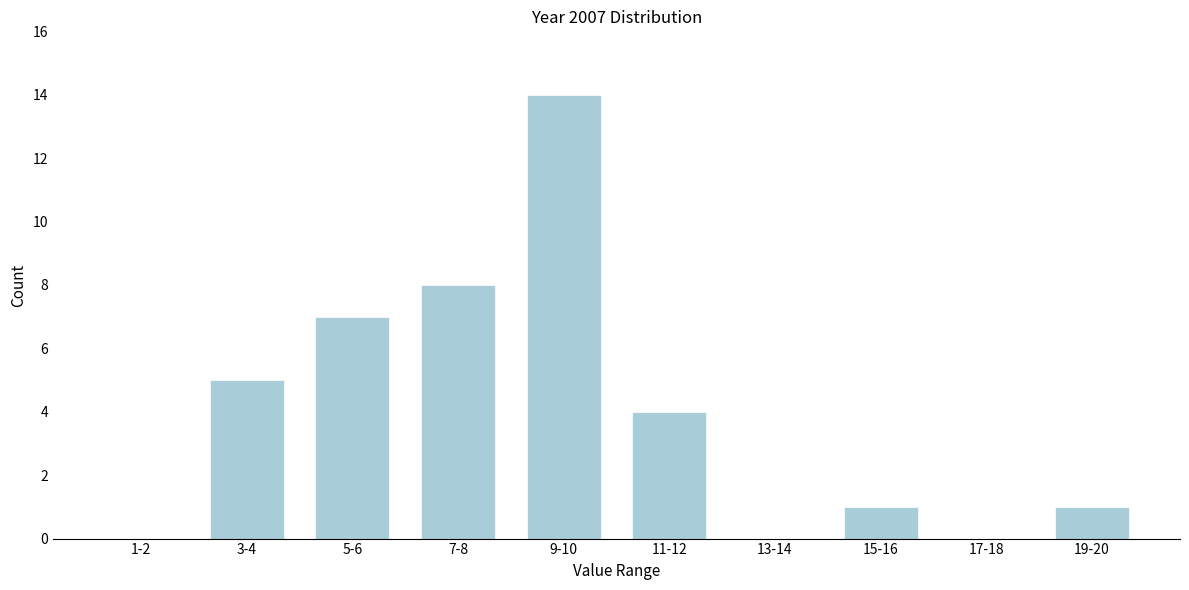

Reading left to right, list all the values displayed in this chart.

1-2=0	3-4=5	5-6=7	7-8=8	9-10=14	11-12=4	13-14=0	15-16=1	17-18=0	19-20=1